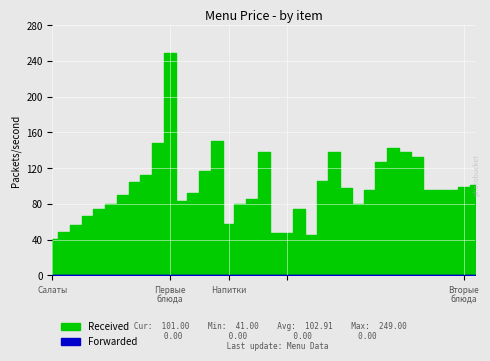

Reading left to right, what are all the values shown in this chart?

Received: 41	49	56	66	74	80	90	104	112	148	249	83	92	117	150	58	80	85	138	48	48	74	45	106	138	98	80	95	127	143	138	133	95	95	95	99	101
Forwarded: 0	0	0	0	0	0	0	0	0	0	0	0	0	0	0	0	0	0	0	0	0	0	0	0	0	0	0	0	0	0	0	0	0	0	0	0	0